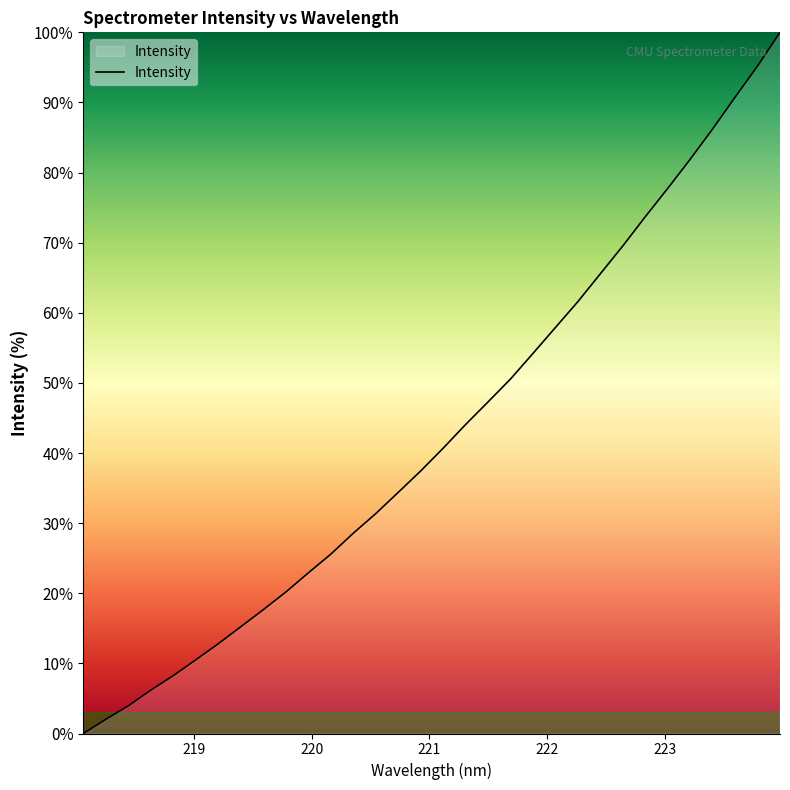

What is the greatest value displayed?

100.0